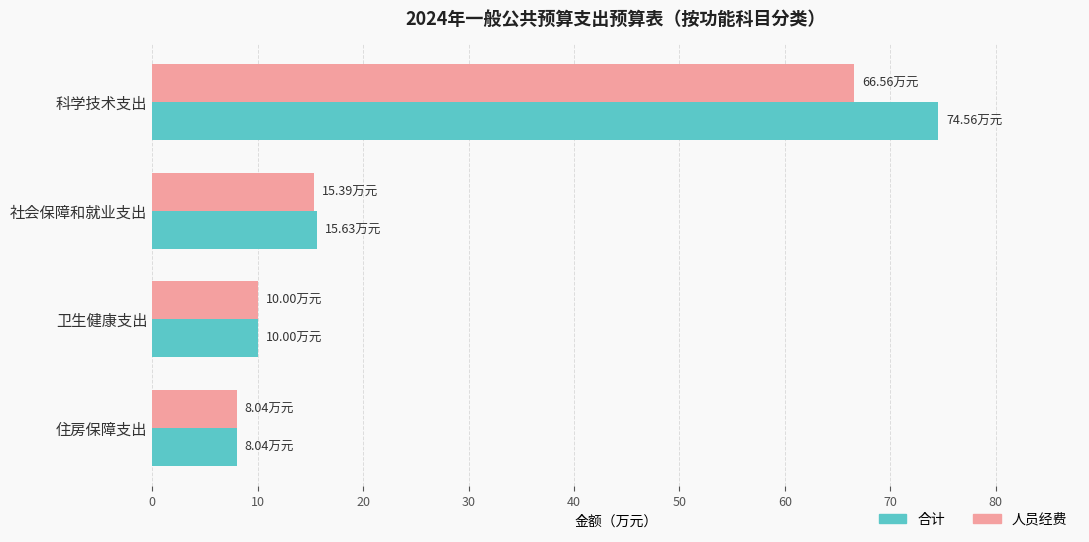

What is the average value of the 人员经费 series?

25.0